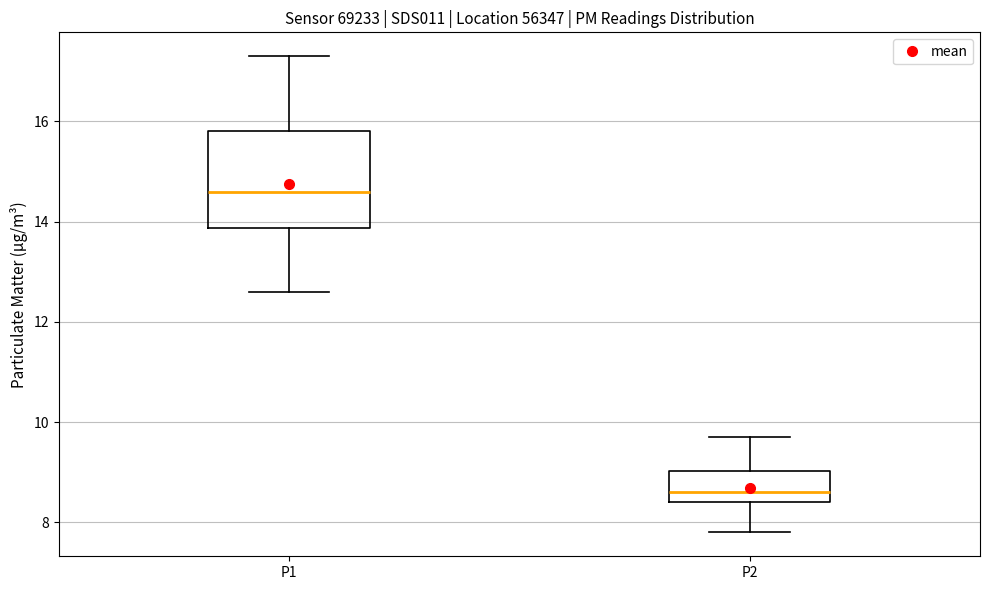

Where is the lower edge of the box for P2 on the y-axis? The values are not printed on the chart, so give them approximately, as read against the axis.

8.4